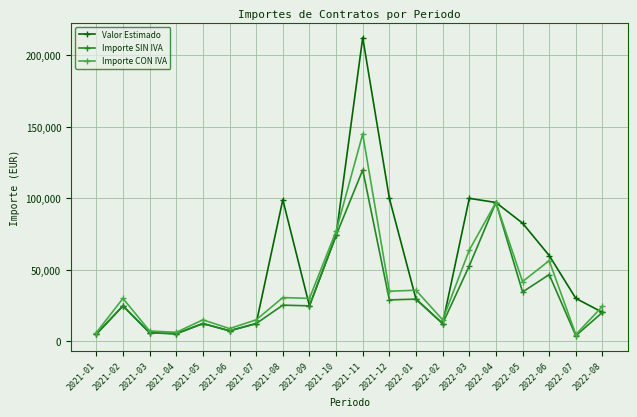

What value does the Valor Estimado series have at 2022-05, to the nearest 100?

82600